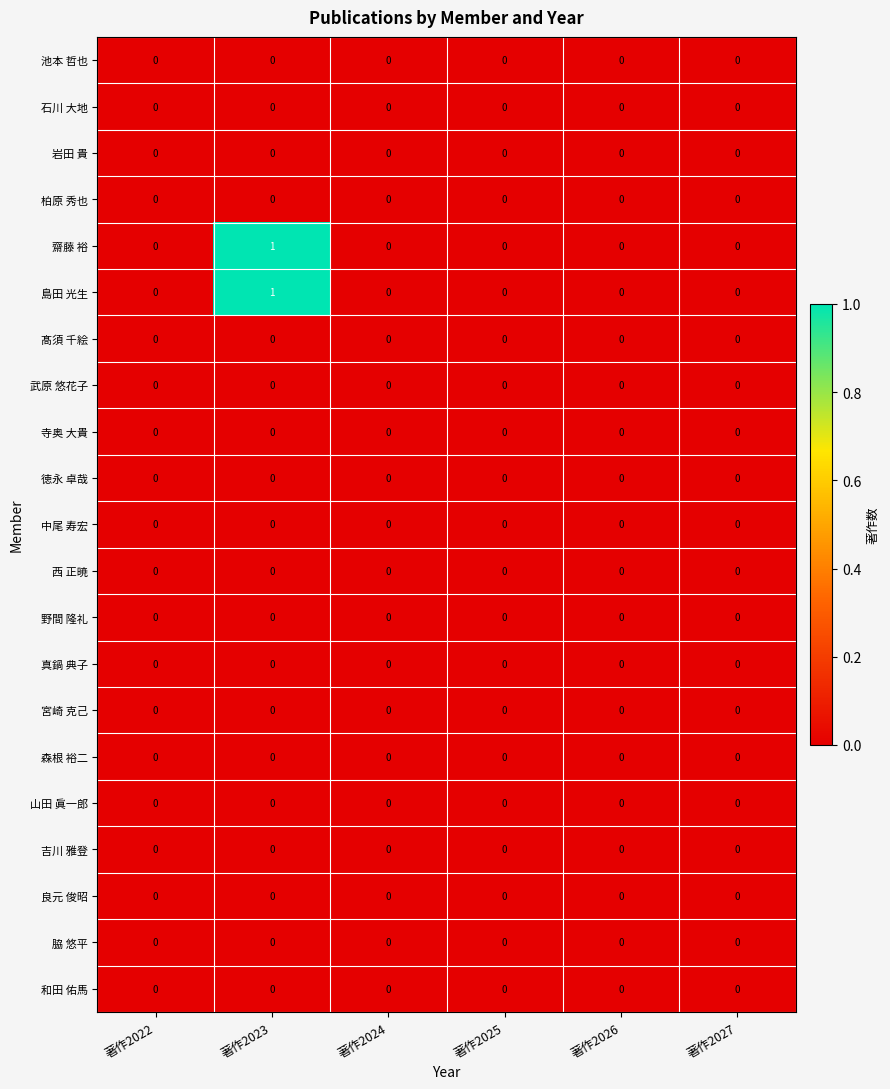

At which category is the sum across all series the highest?

著作2023